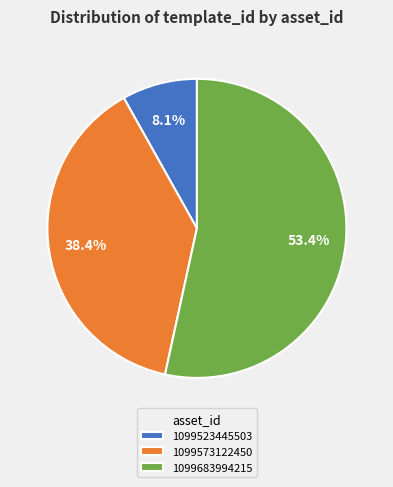

What portion of the pie excludes 1099573122450?

61.6%